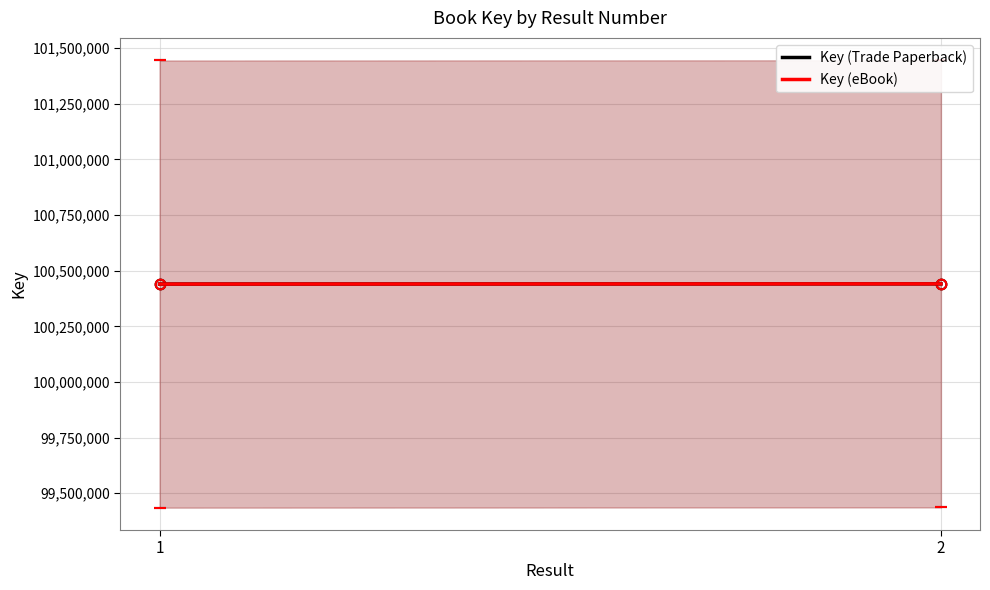

At how many categories does at least one series exceed 100440260?

1